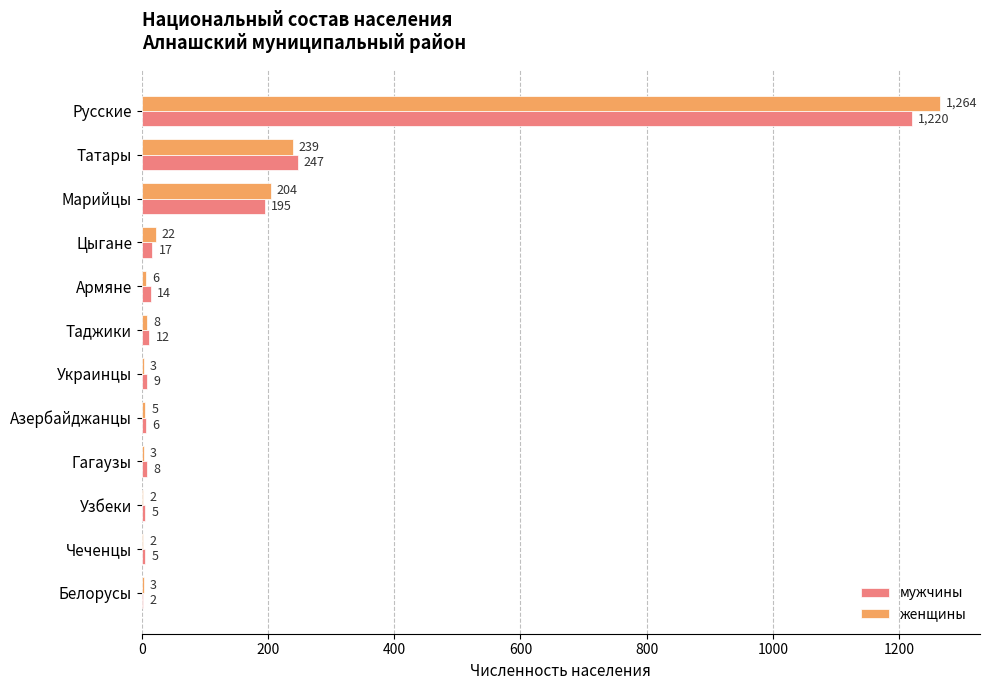

Which series has the largest total across all categories?

женщины